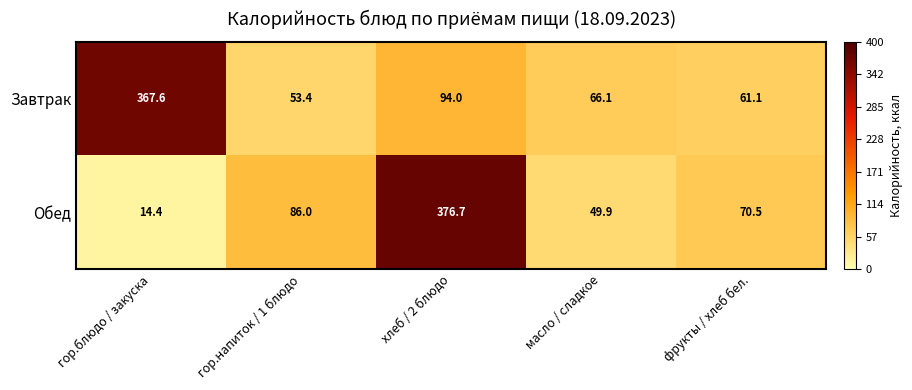

What is the difference between the maximum and minimum values in the Завтрак series?

314.2